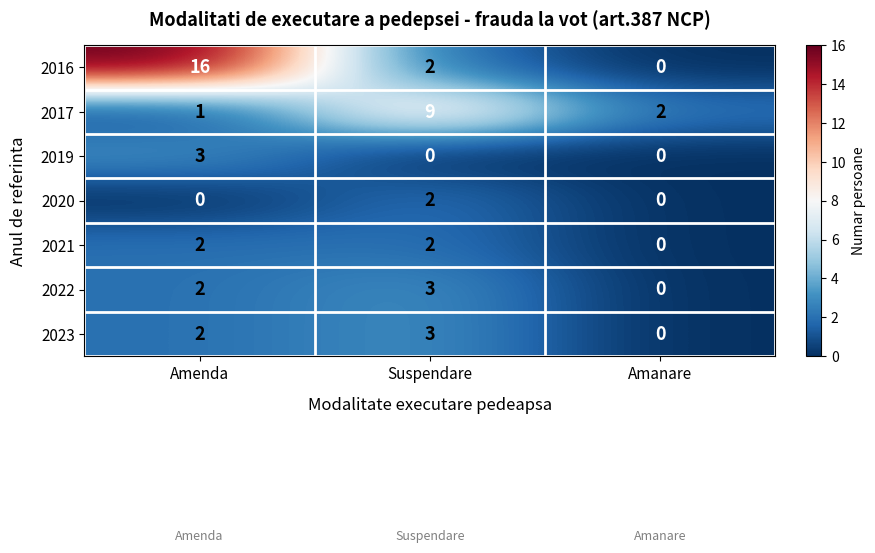

Which category has the highest value across all series?

Amenda